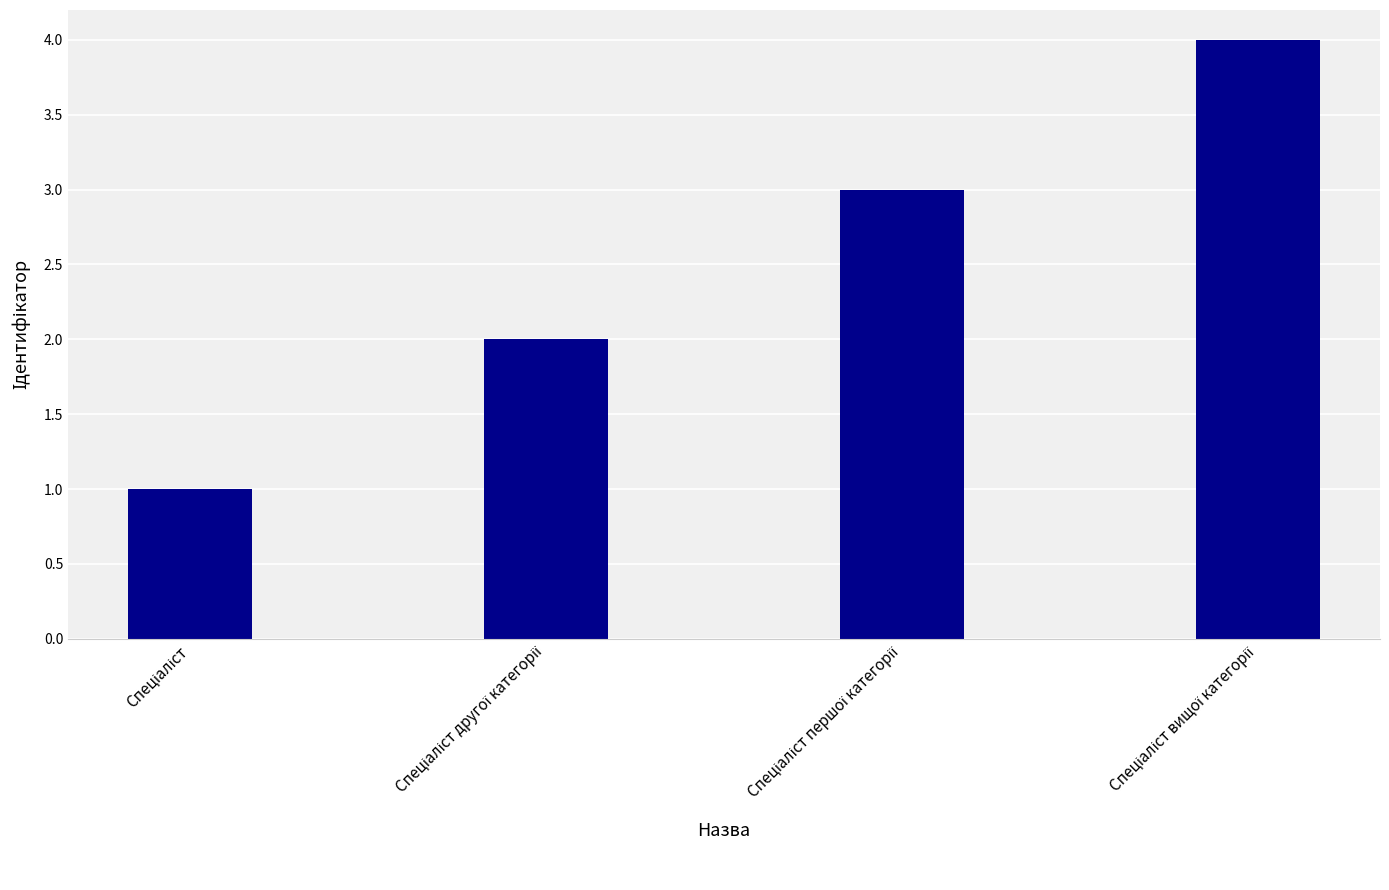

Does the chart contain any negative values?

No